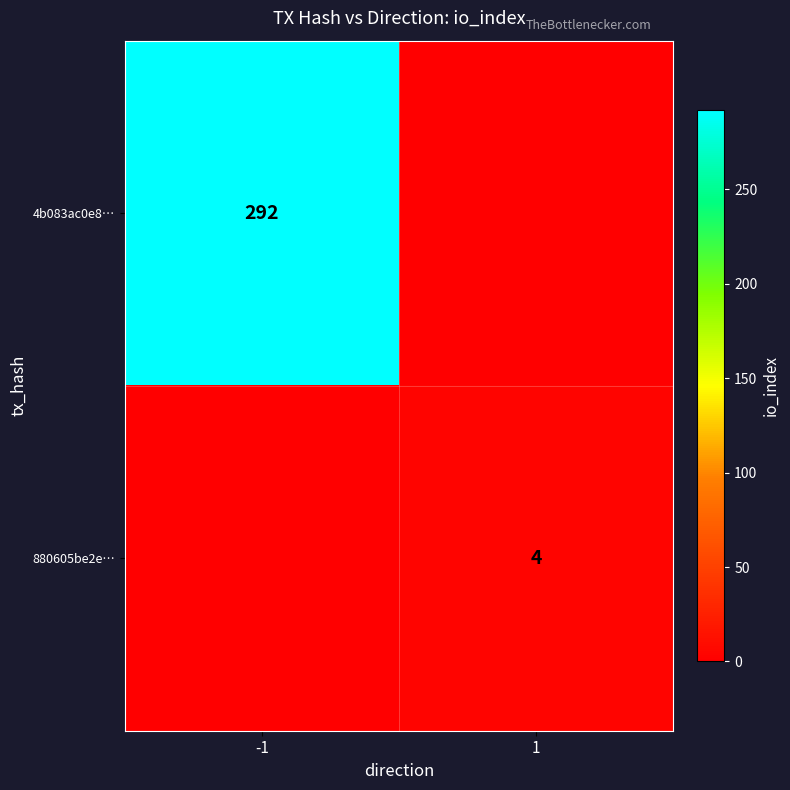

The 880605be2e… series shows 4 at 1. True or false?

True